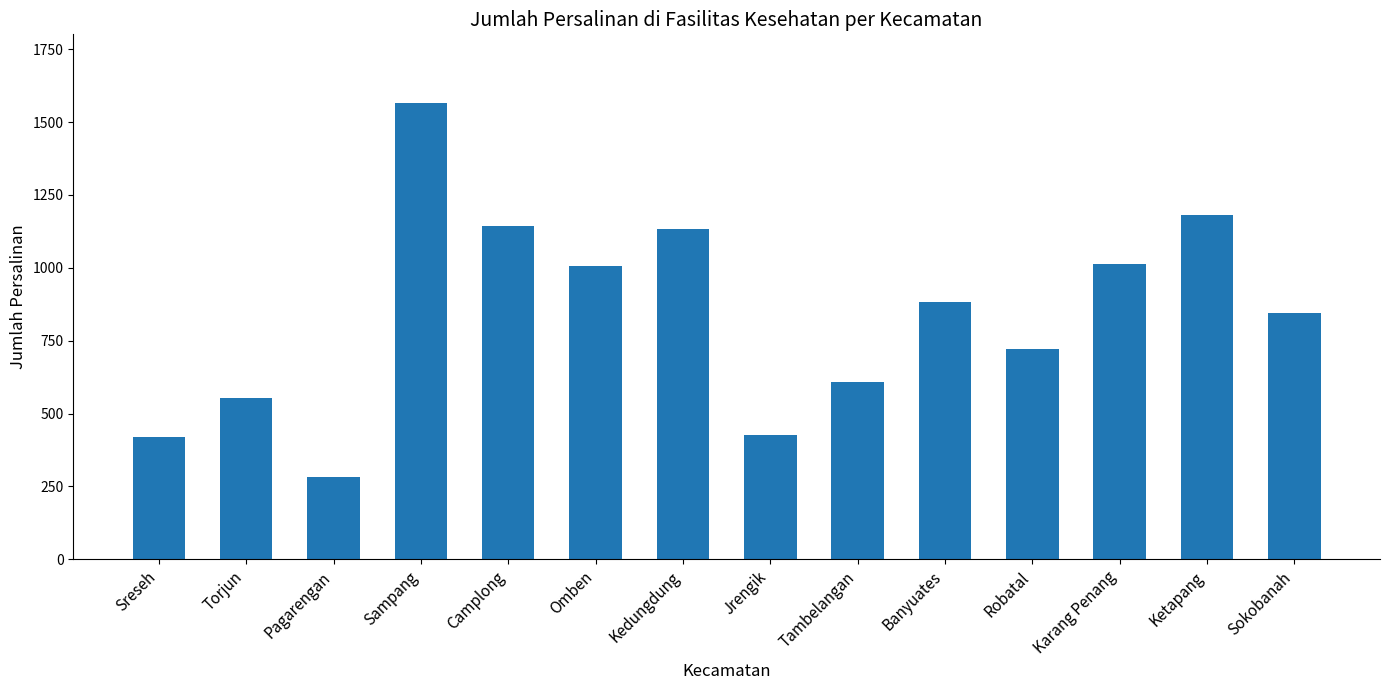

Which label corresponds to the largest value in the chart?

Sampang